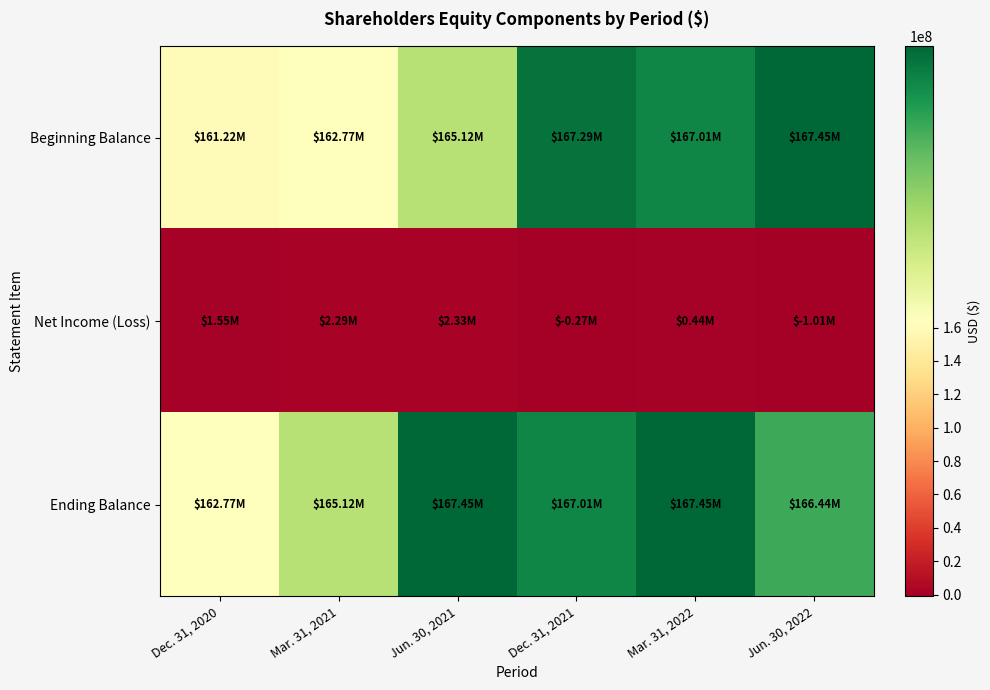

At Dec. 31, 2020, list the series in order from smallest to largest.

Net Income (Loss), Beginning Balance, Ending Balance